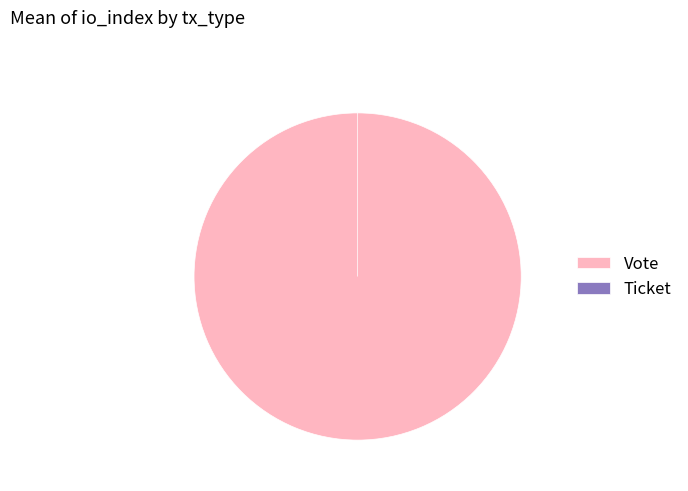

Rank the categories by value from highest to lowest.

Vote, Ticket